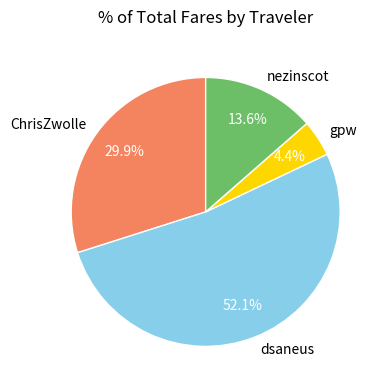

What portion of the pie excludes ChrisZwolle?

70.1%